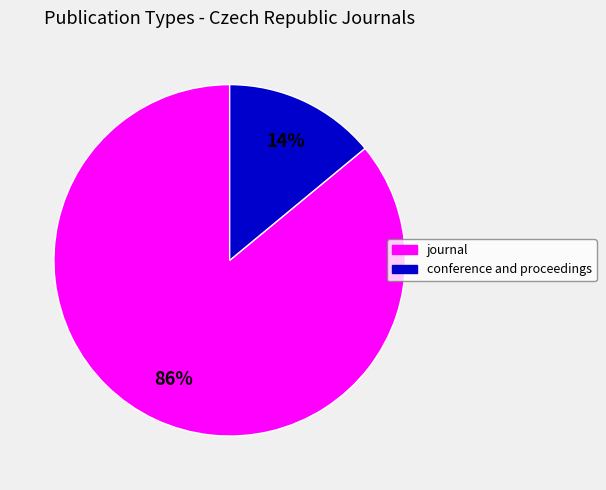

What is the smallest slice in the pie chart?

conference and proceedings